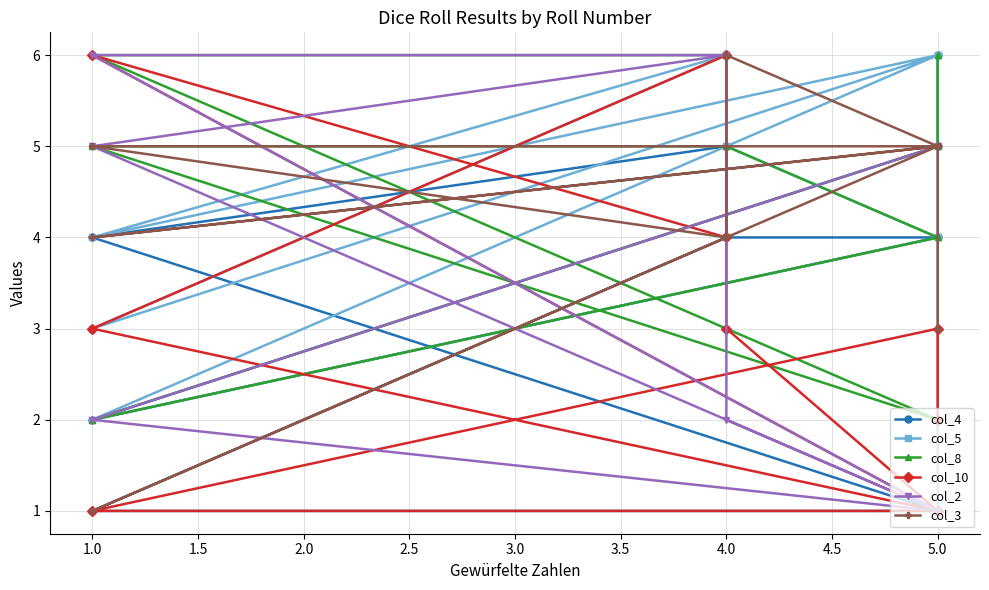

Which series changed the most between 5.0 and 1.0?

col_2